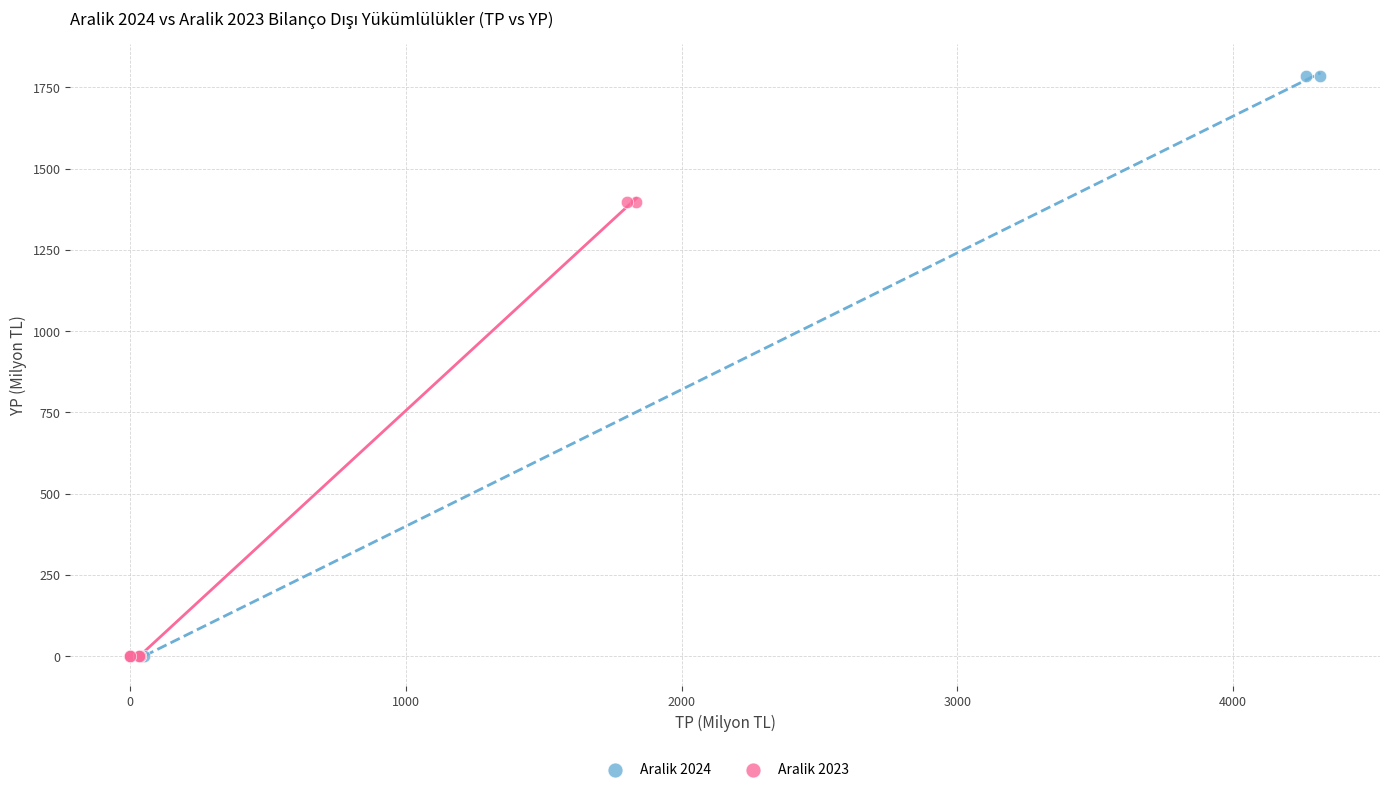

Which series contains the highest Y value?

Aralik 2024